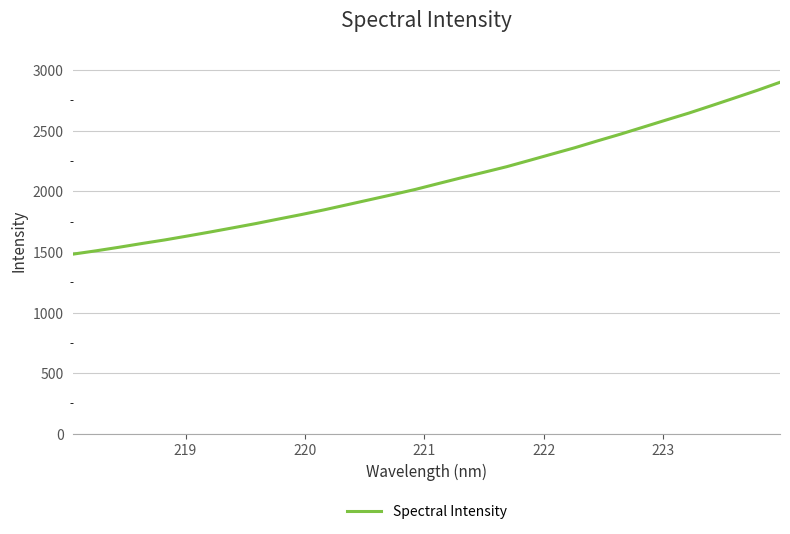

What is the minimum value shown in the chart?

1481.8